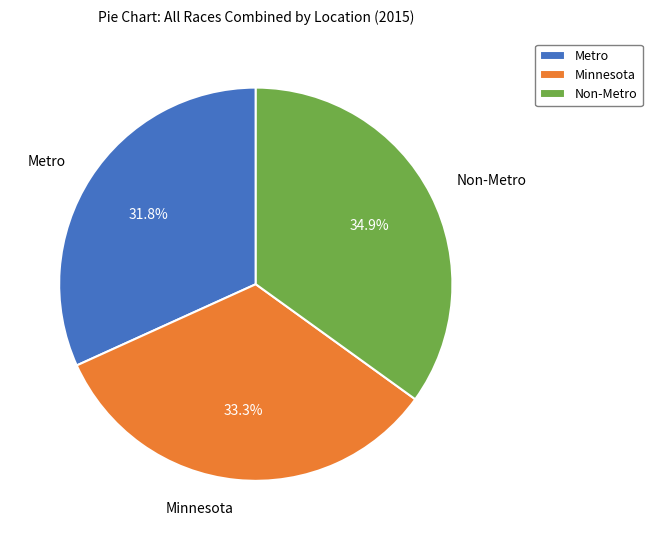

How many segments does this pie chart have?

3